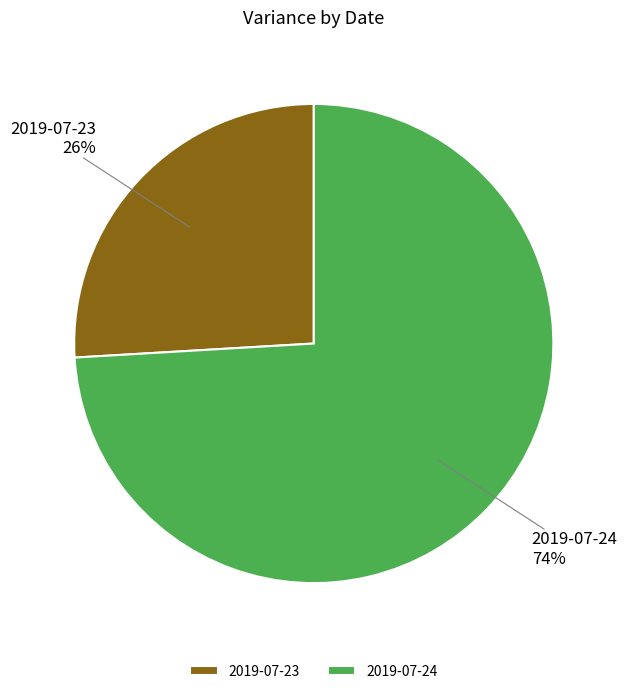

True or false: 2019-07-24 accounts for 74% of the total.

True